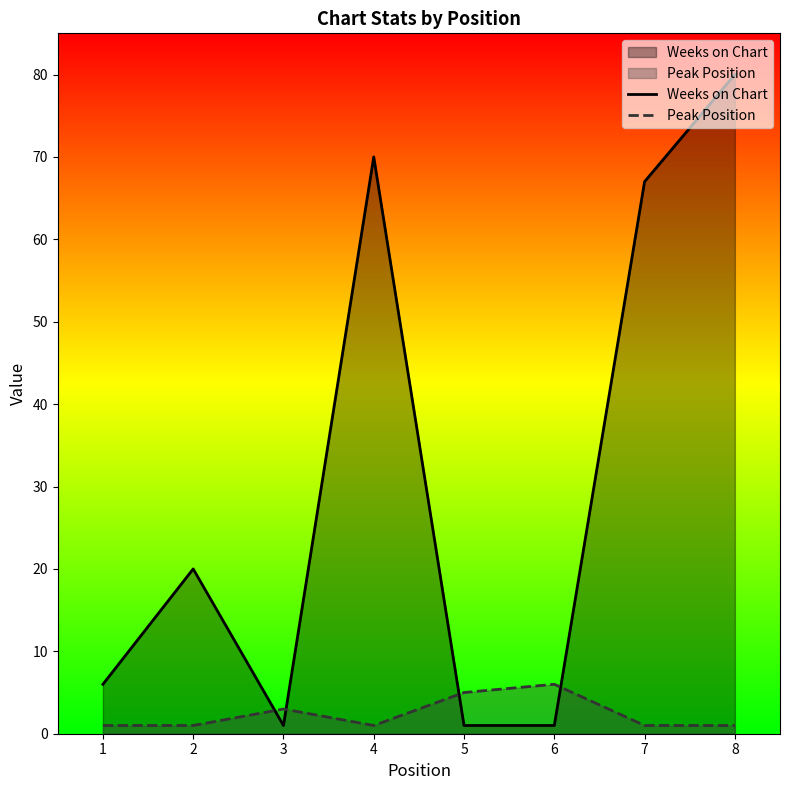

How many values in the Weeks on Chart series are below 20?

4